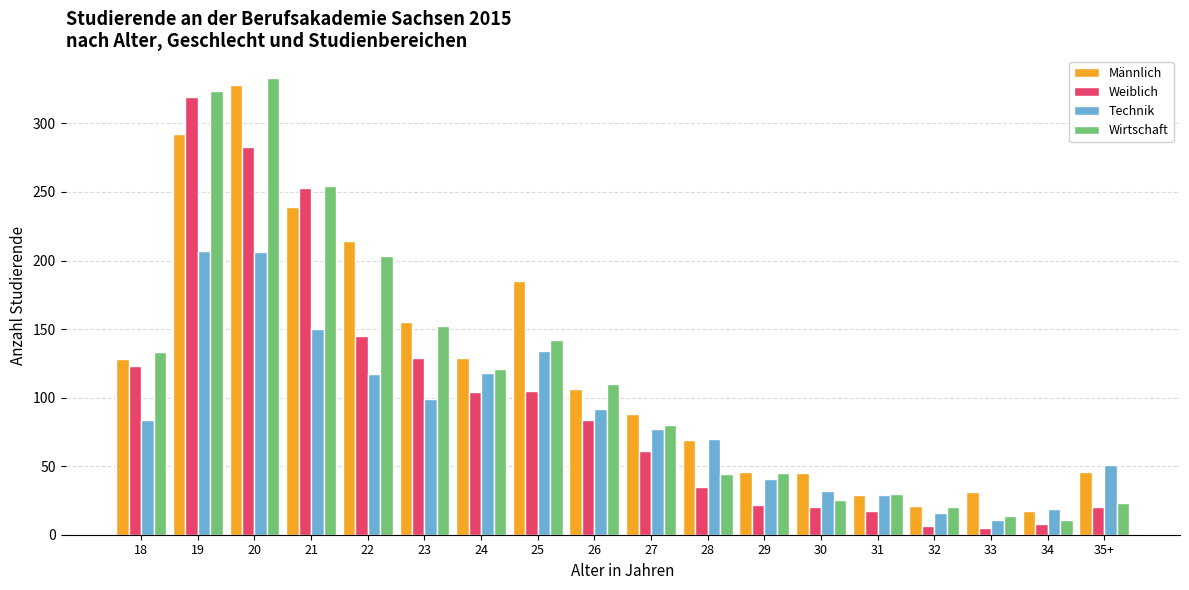

What is the value of the Männlich bar at the 8th from the left?

185